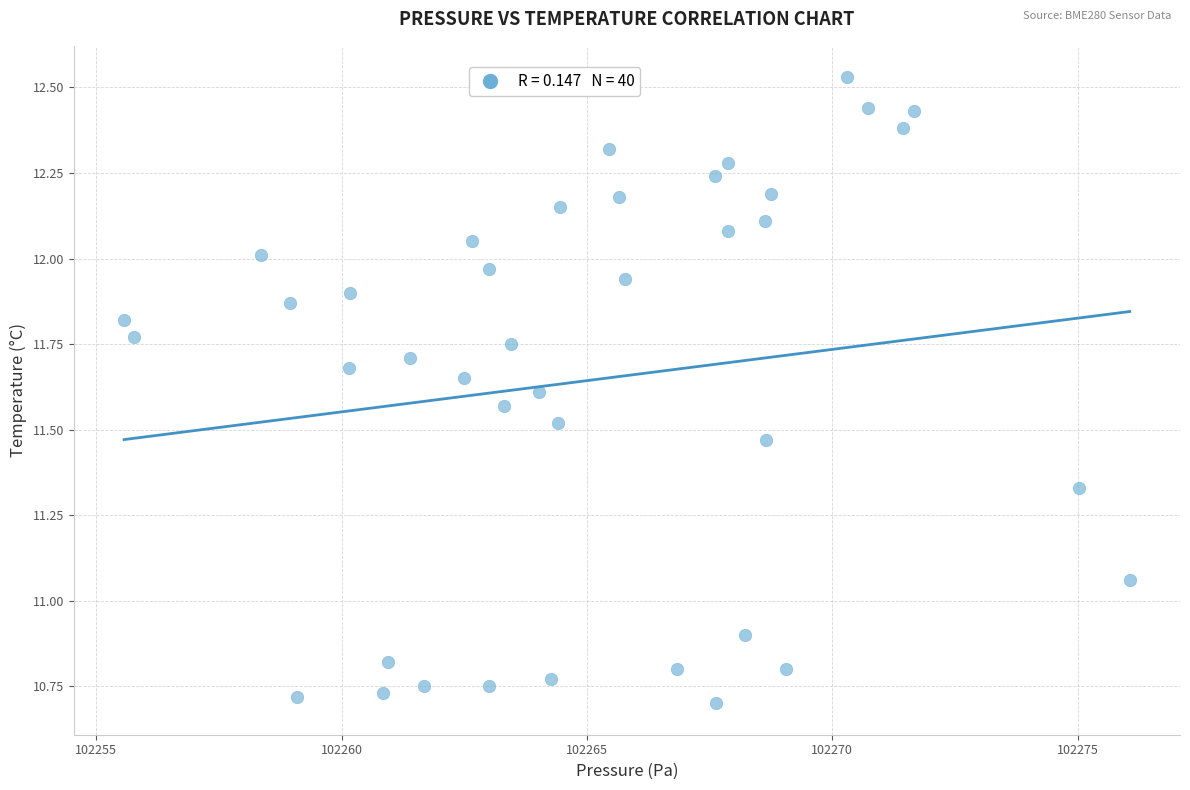

What is the range of Y values (max minus min)?

1.8